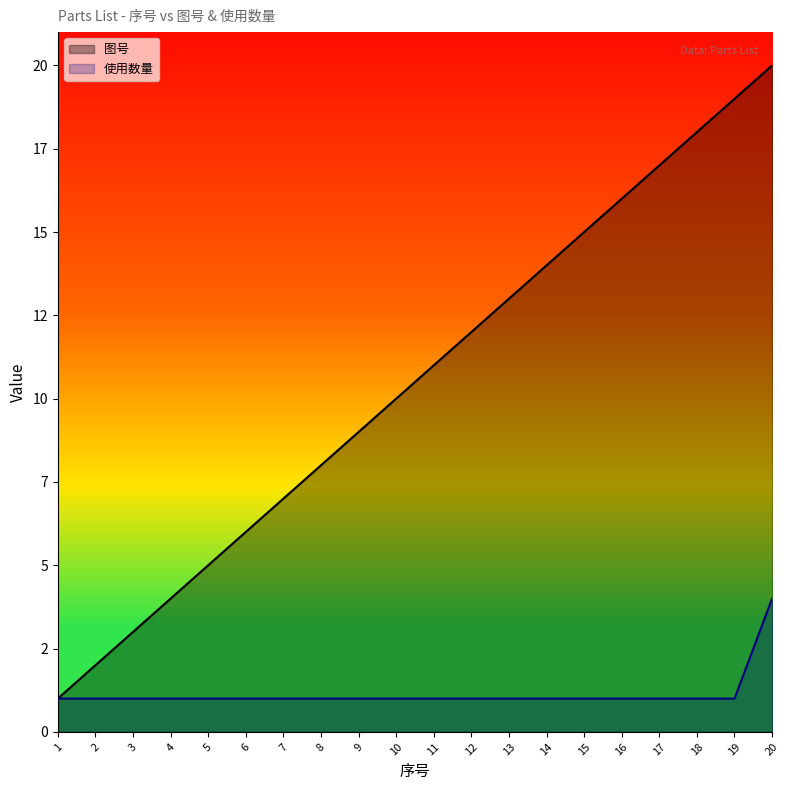

Which series has the largest total across all categories?

图号